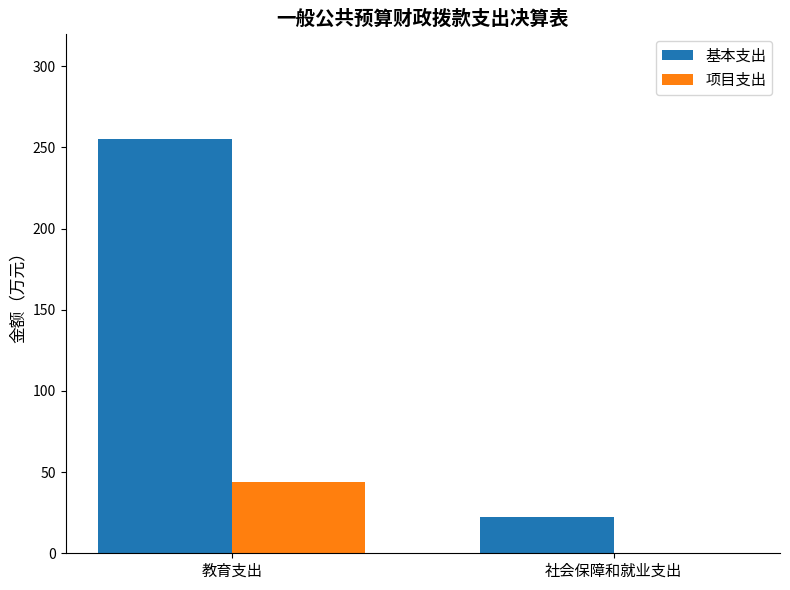

What is the maximum value shown in the chart?

255.0